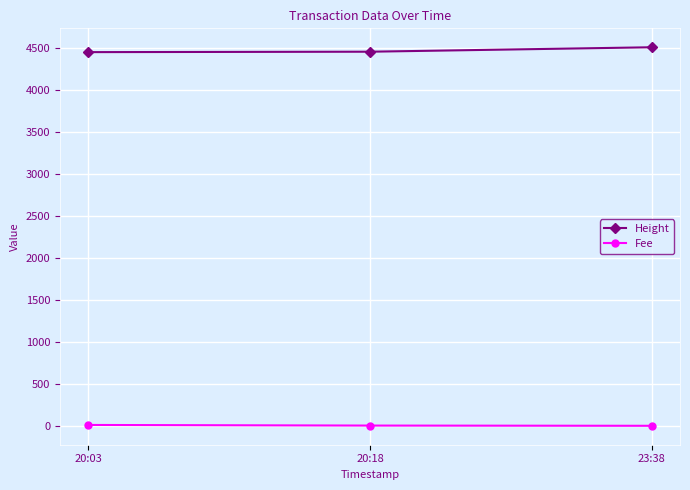

List the series in order of their peak value, lowest first.

Fee, Height